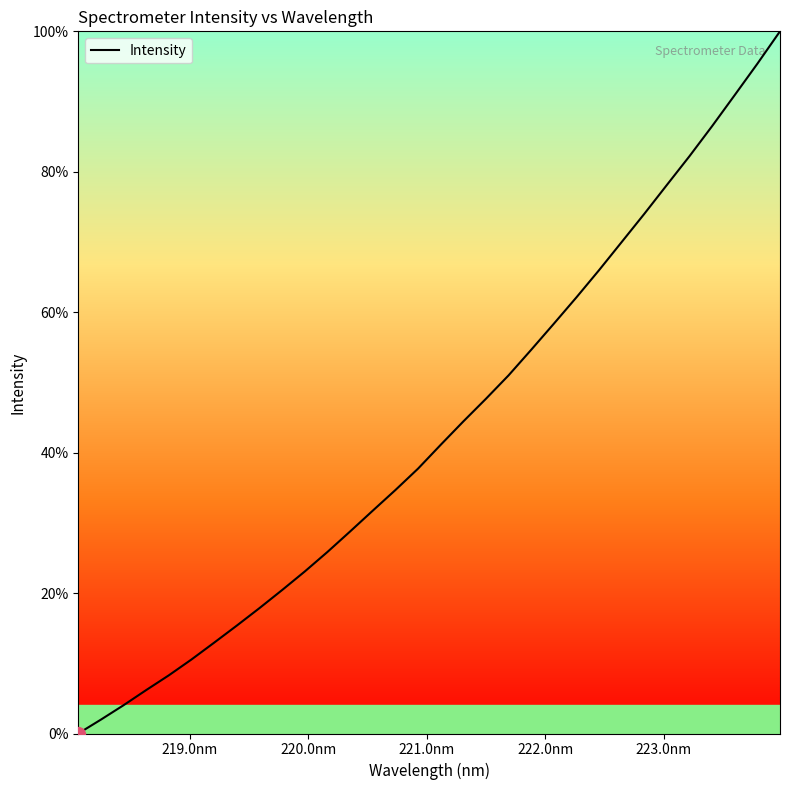

What is the greatest value displayed?

100.0